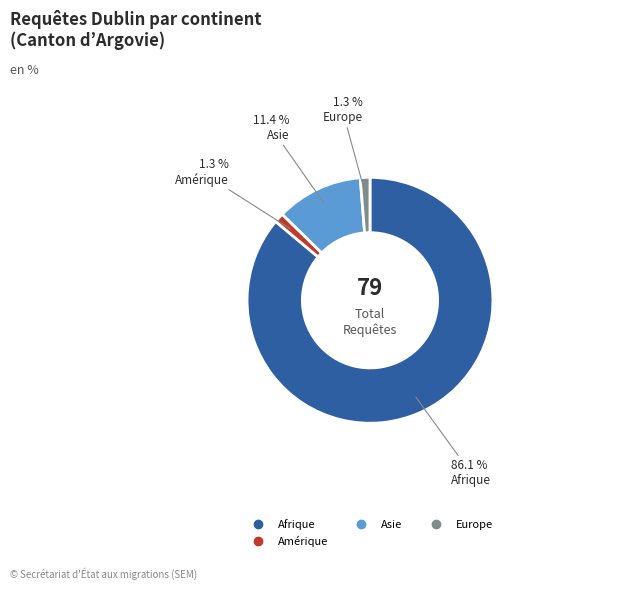

Is there a majority slice in this chart?

Yes